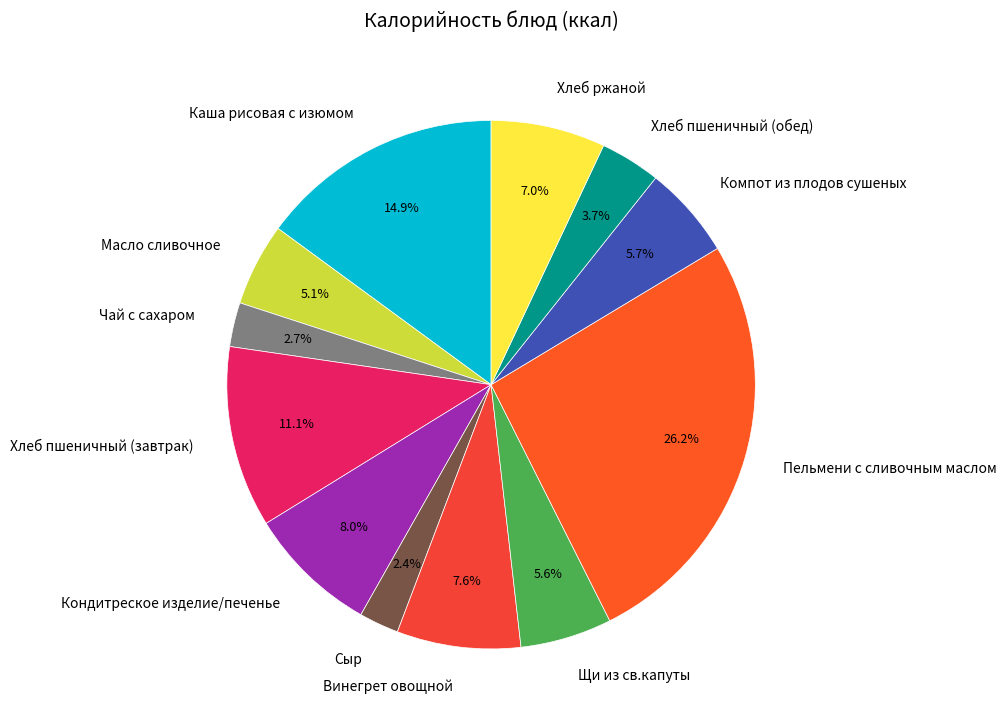

Does Компот из плодов сушеных account for over 50% of the chart?

No